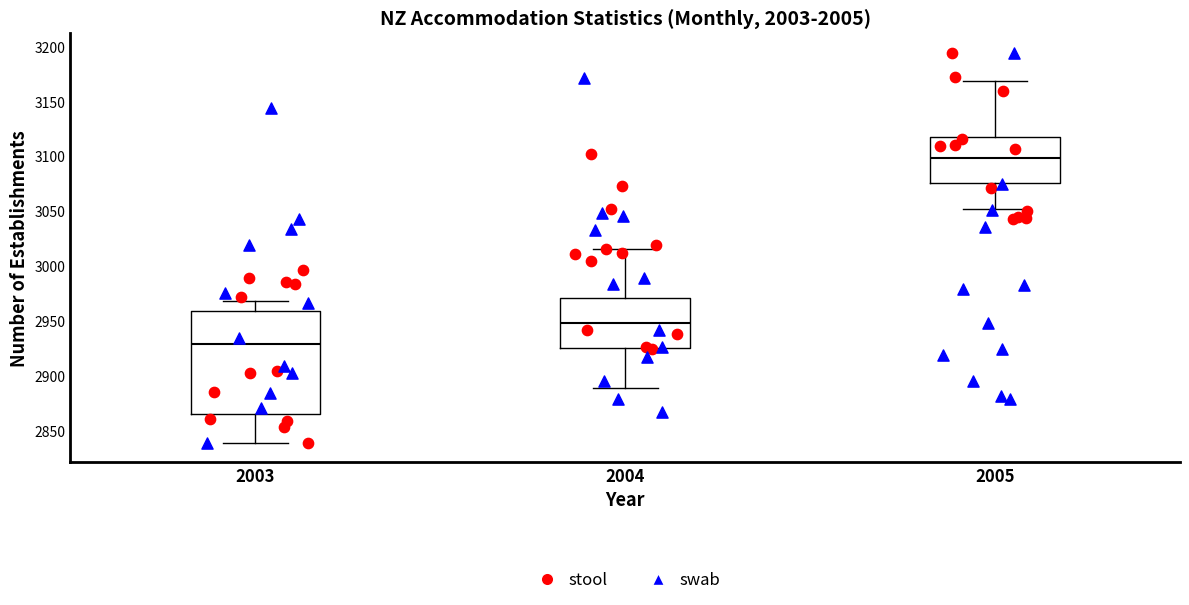

Which box's median line is the lowest?

2003